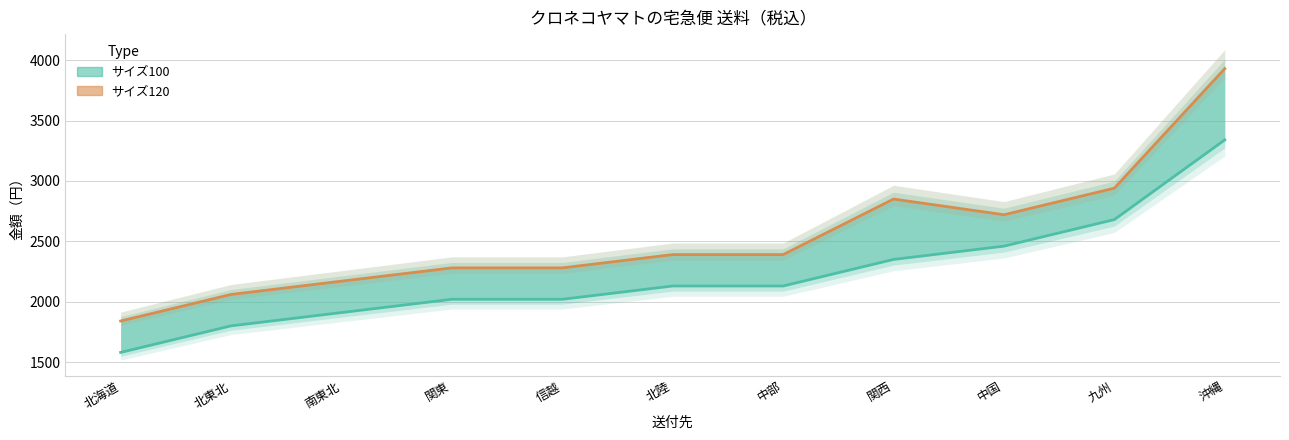

What is the lowest value of the サイズ100 series?

1580